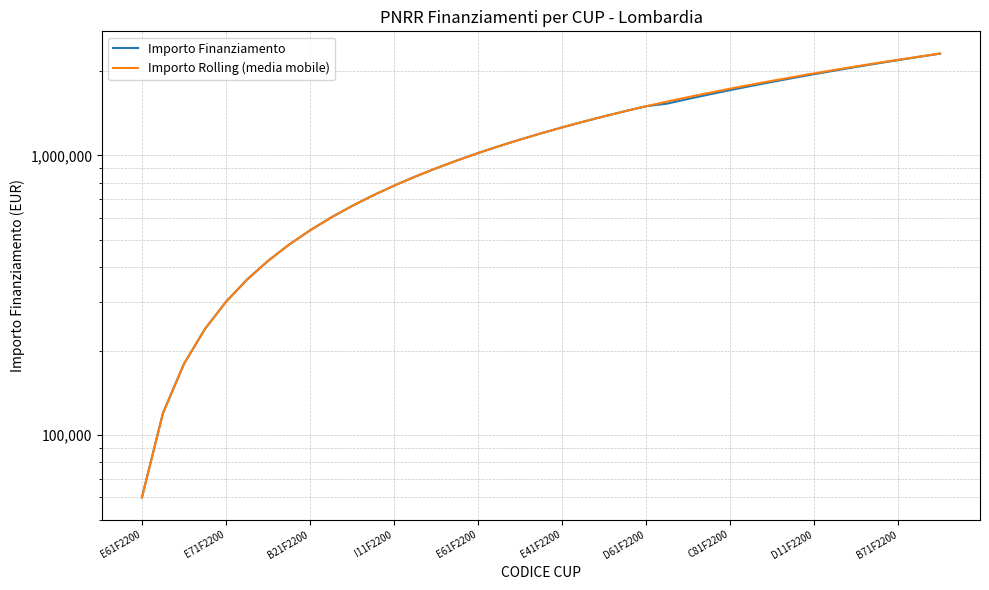

Does the chart have visible grid lines?

Yes